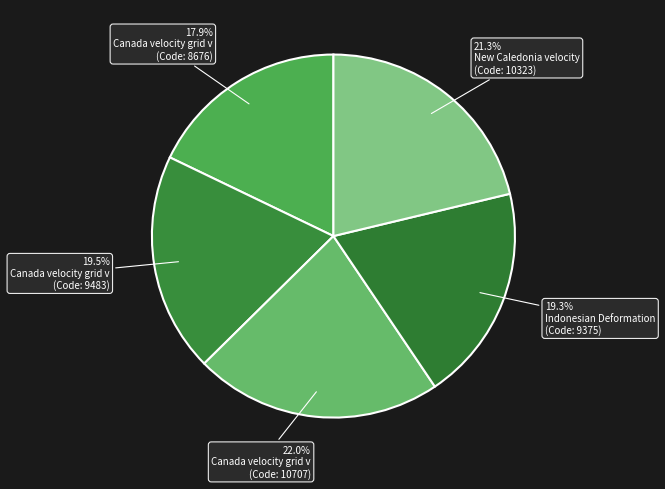

Count the number of slices in the pie.

5